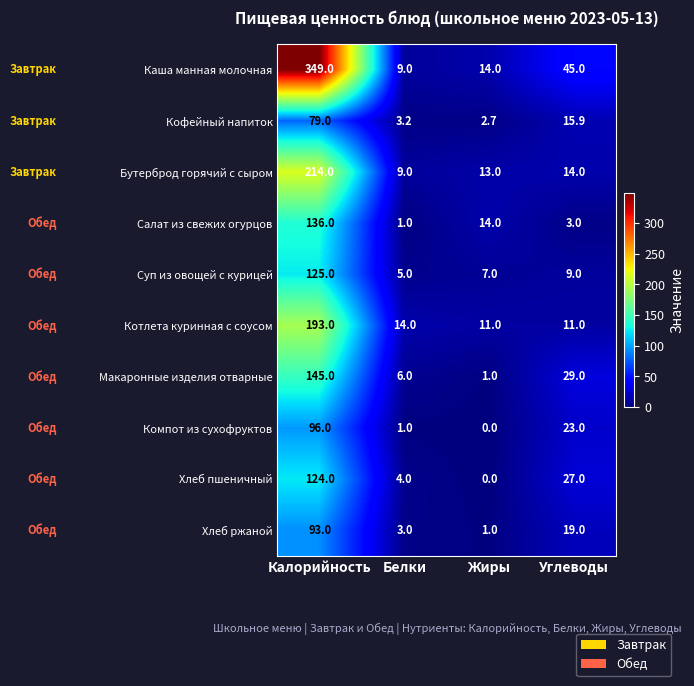

Rank the series at Углеводы from lowest to highest value.

Салат из свежих огурцов, Суп из овощей с курицей, Котлета куринная с соусом, Бутерброд горячий с сыром, Кофейный напиток, Хлеб ржаной, Компот из сухофруктов, Хлеб пшеничный, Макаронные изделия отварные, Каша манная молочная